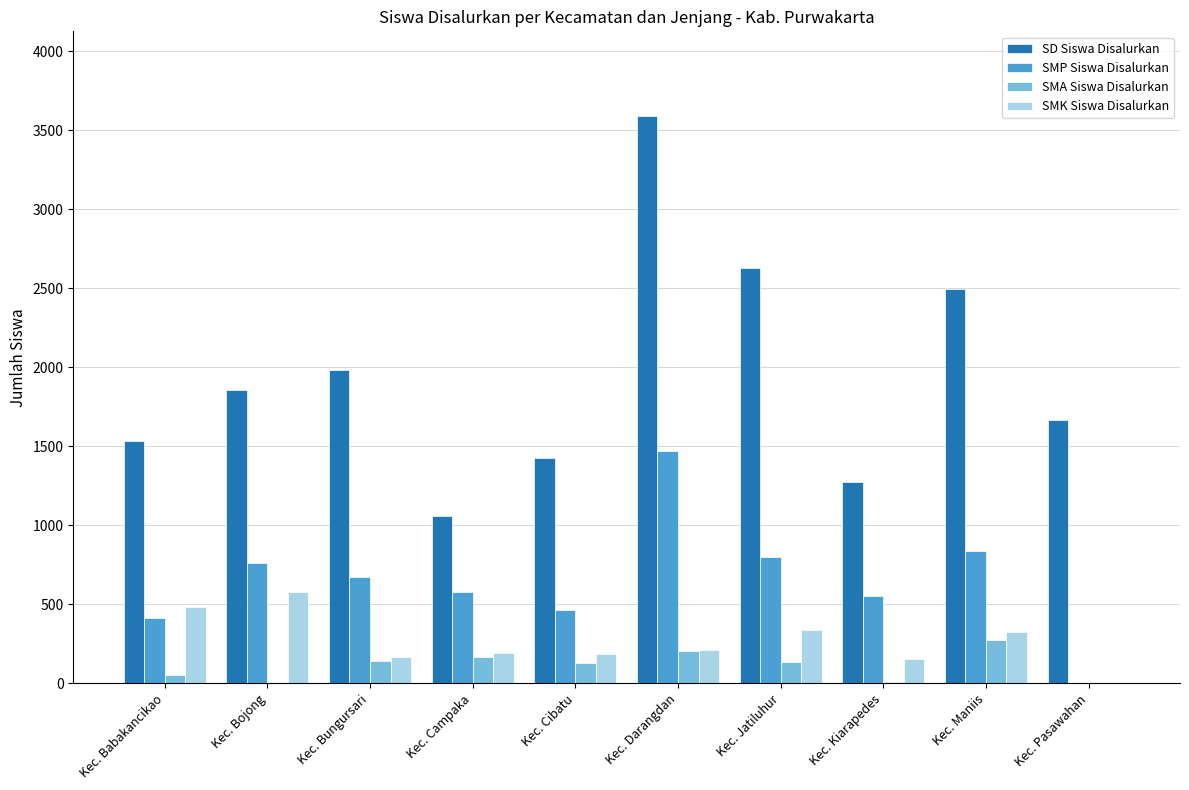

What is the sum of the SMK Siswa Disalurkan values at Kec. Bojong and Kec. Kiarapedes?

736